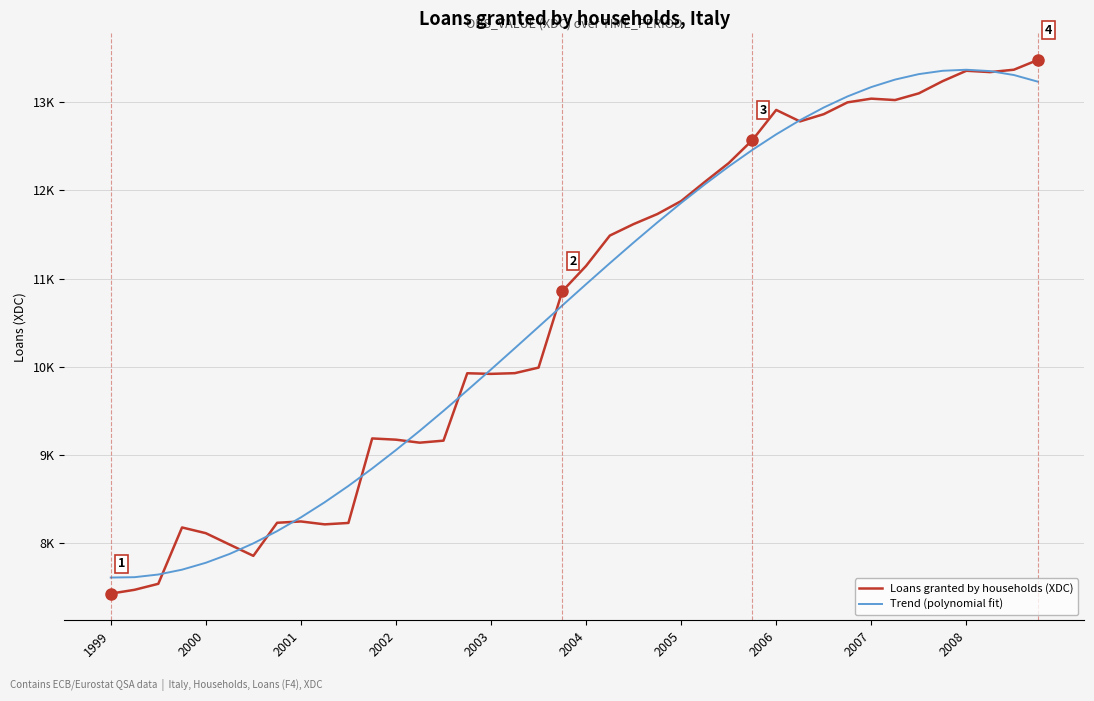

True or false: Trend (polynomial fit) has more than 2 points higher than both neighbors.

False